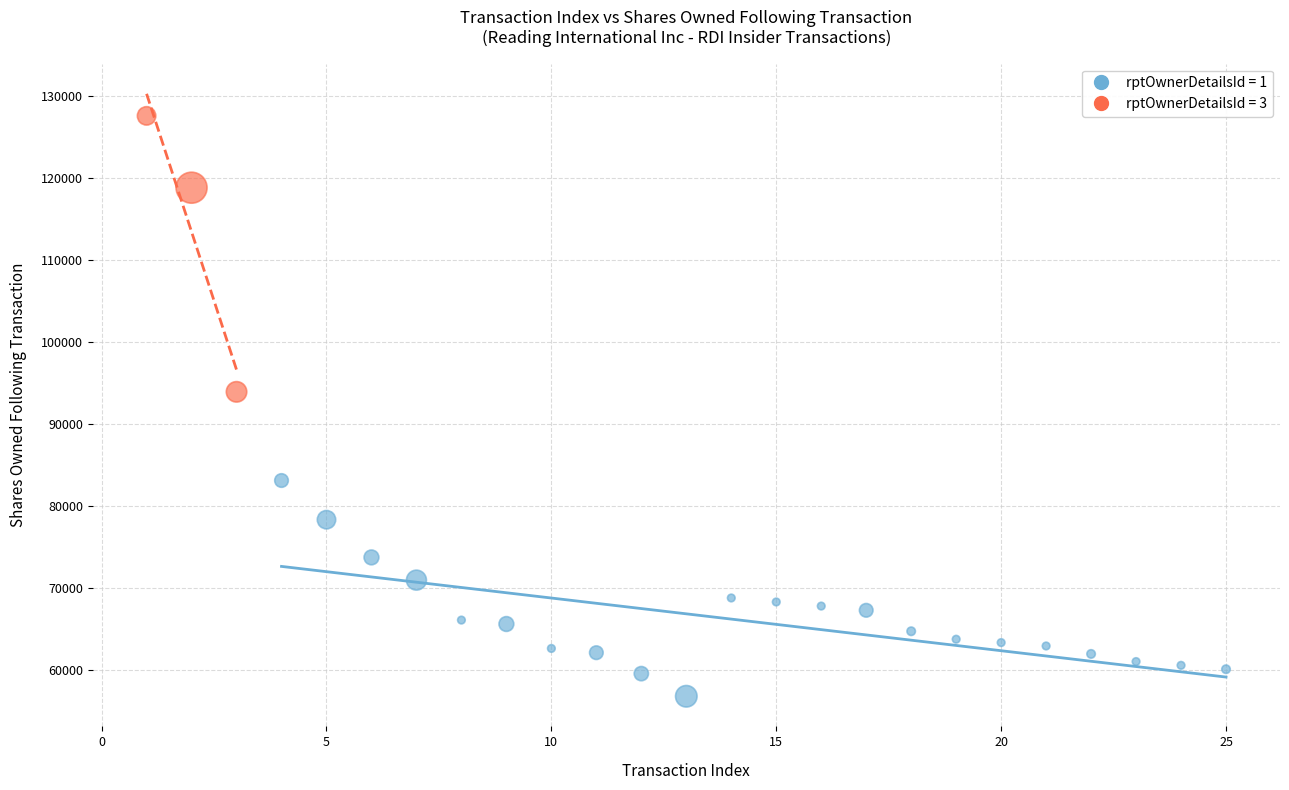

Which series contains the highest Y value?

rptOwnerDetailsId = 3